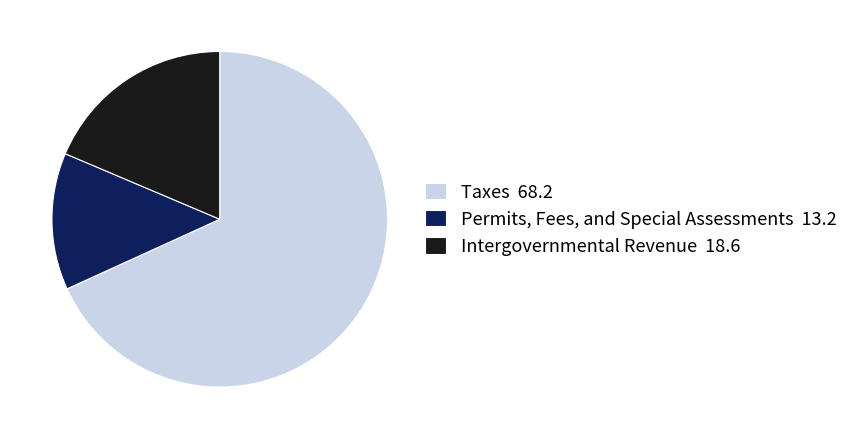

Which slice is the largest?

Taxes 68.2